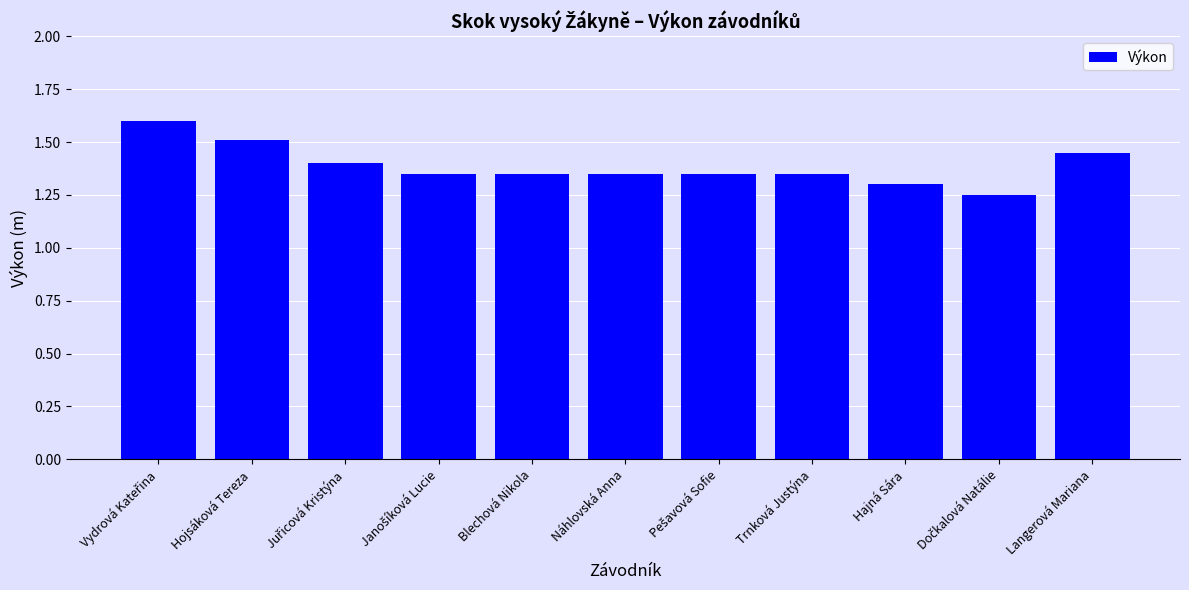

What is the sum of the values at Trnková Justýna and Náhlovská Anna?

2.7